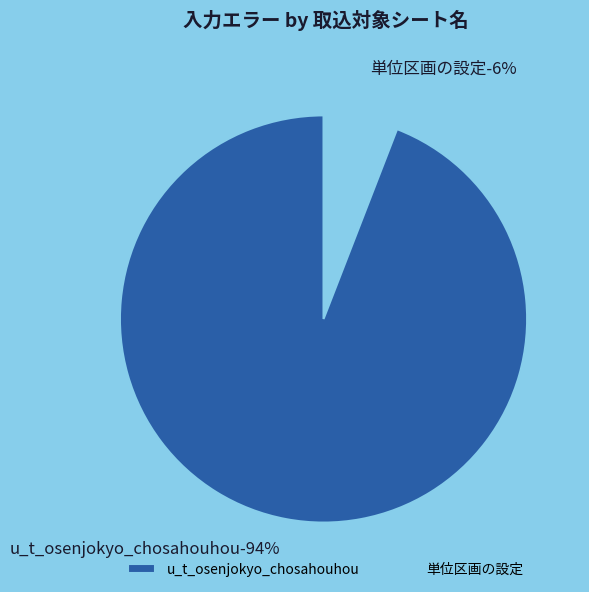

What is the majority slice?

u_t_osenjokyo_chosahouhou